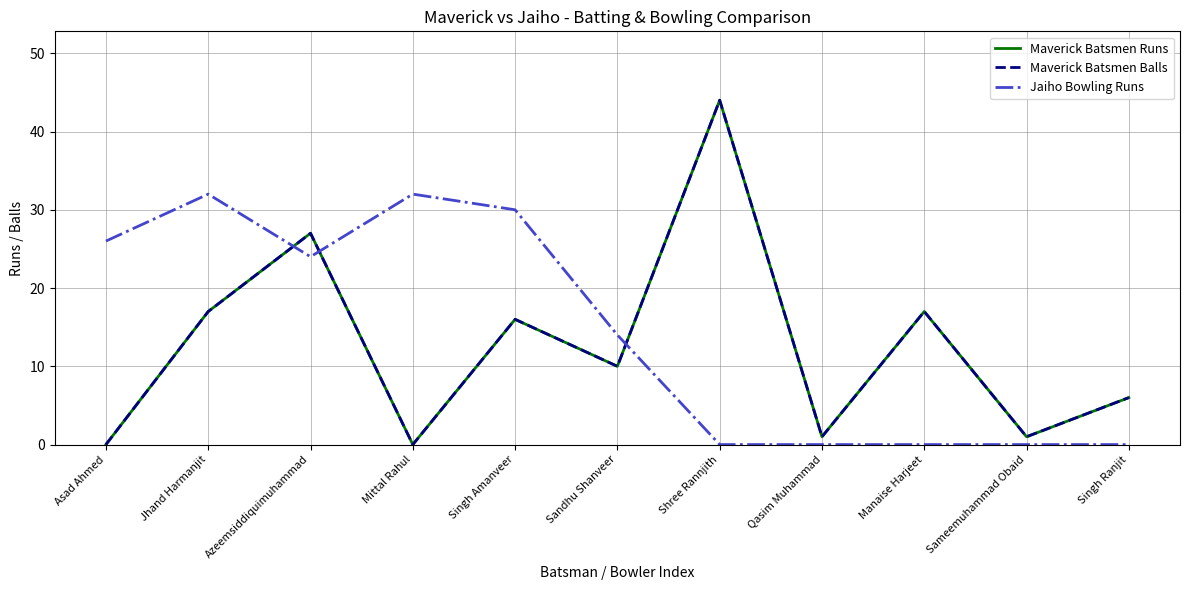

Does the chart display data point markers on the line(s)?

No